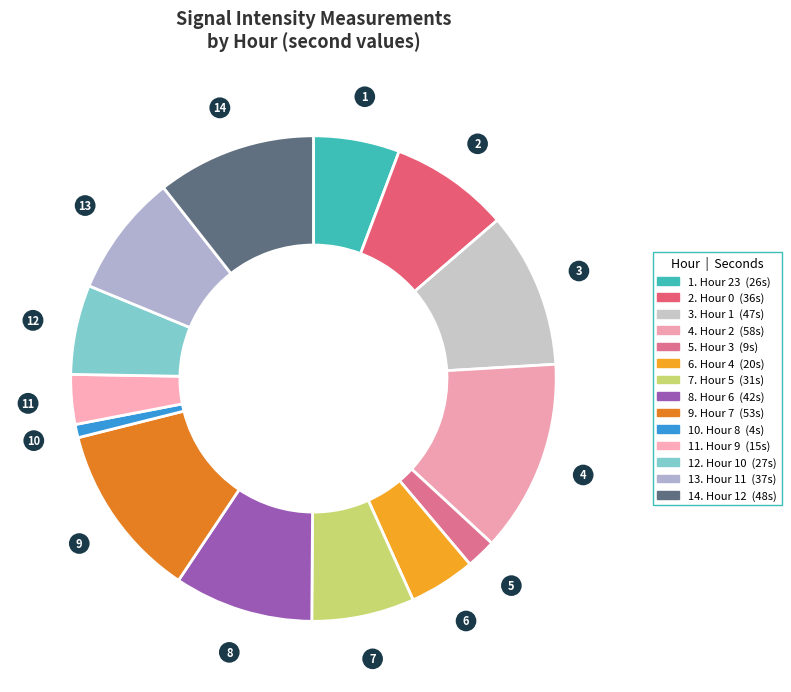

How many slices are in this pie chart?

14